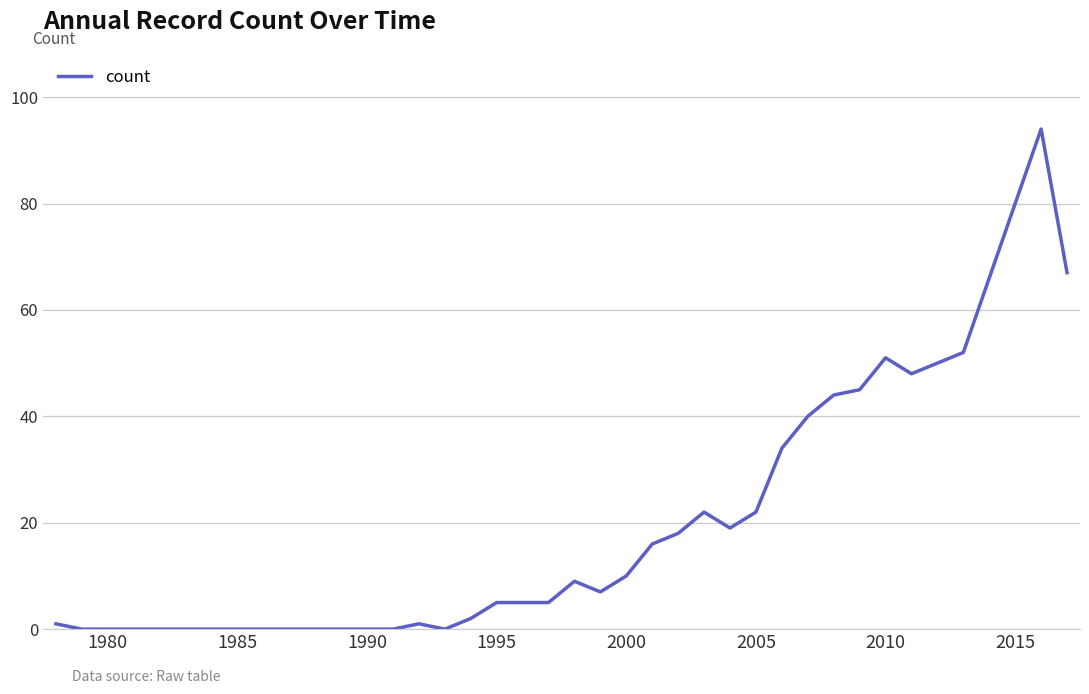

What is the difference between the maximum and minimum values?

94